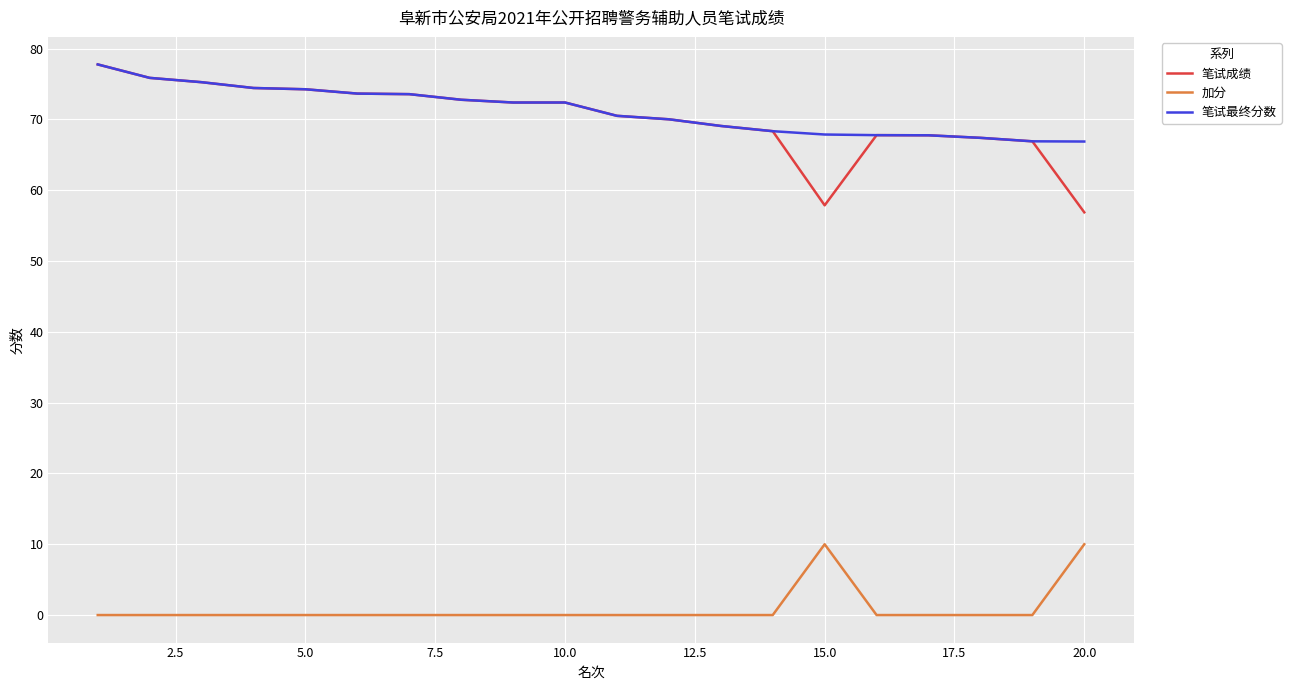

True or false: 加分 and 笔试成绩 cross at least once.

False